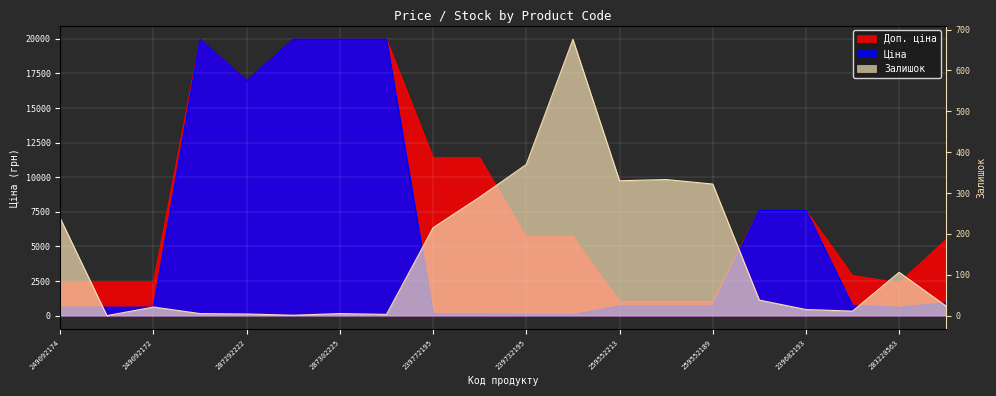

List the labels in order of Залишок value, largest first.

239732179, 239732195, 259552212, 259552213, 259552189, 239772179, 249092174, 239772195, 283220563, 239682195, 283481953, 249092172, 239682193, 283280563, 287302223, 287302225, 287292222, 287302224, 287302226, 249092173